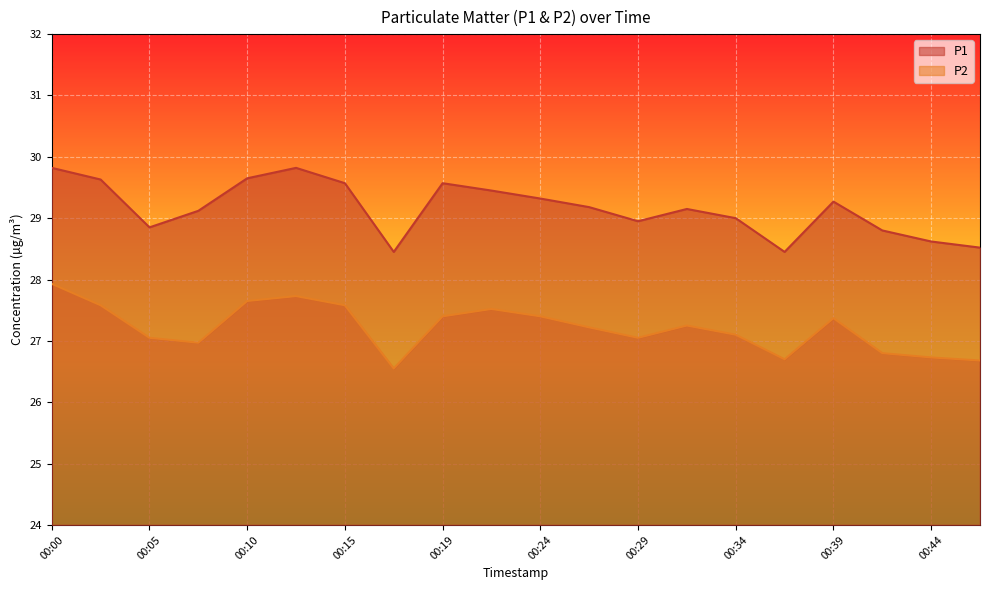

True or false: P1 and P2 cross at least once.

False